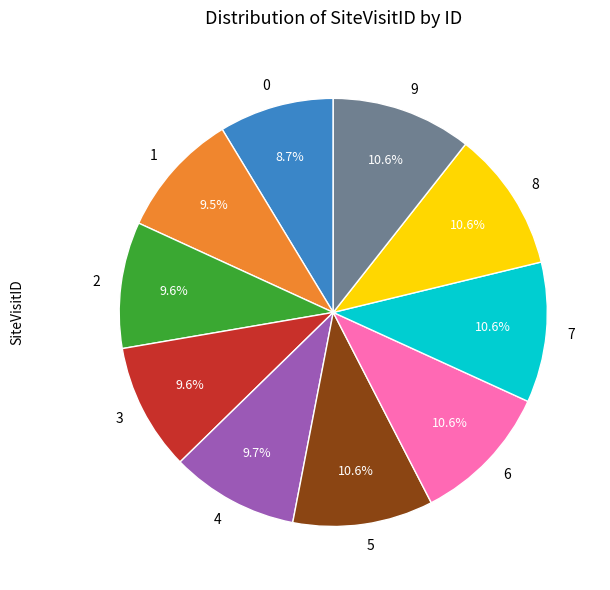

Does any single category account for the majority?

No